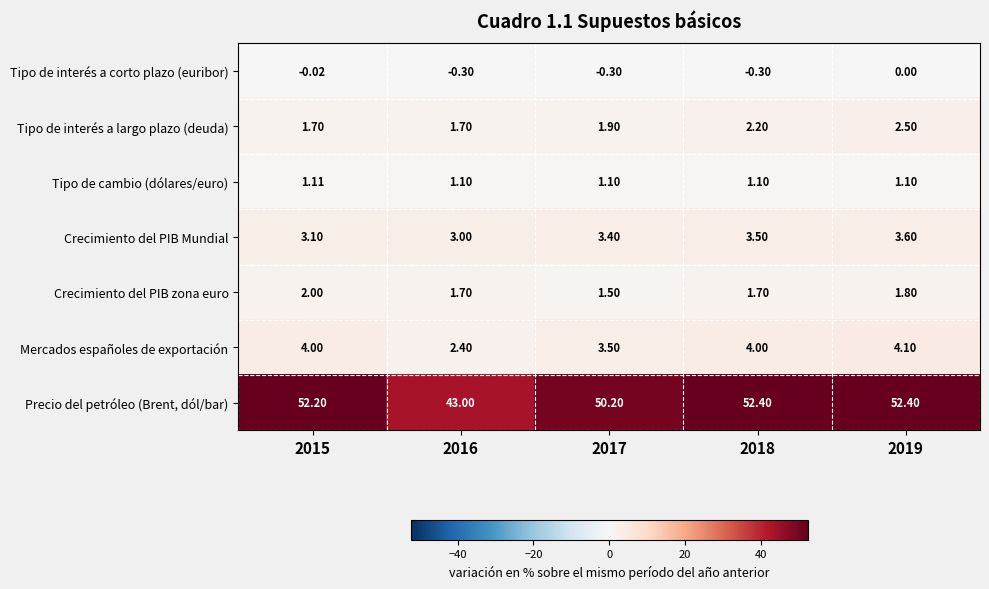

Is the value of Crecimiento del PIB Mundial at 2015 greater than the value of Tipo de cambio (dólares/euro) at 2016?

Yes